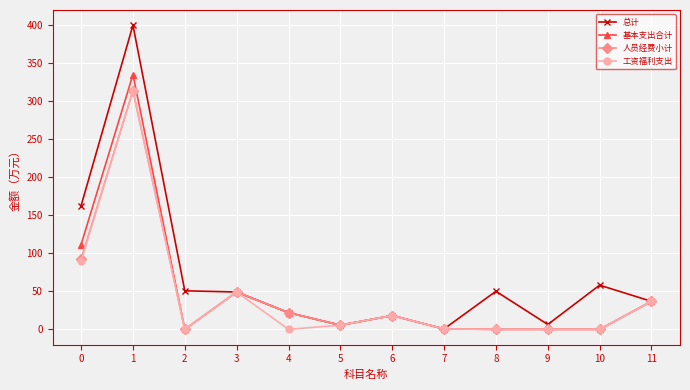

Does the chart display data point markers on the line(s)?

Yes